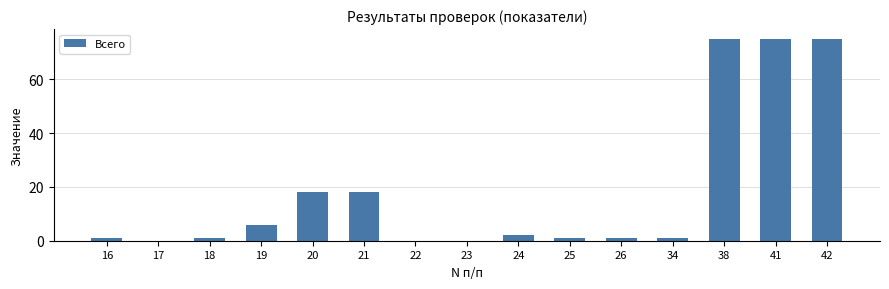

Are the bars horizontal?

No